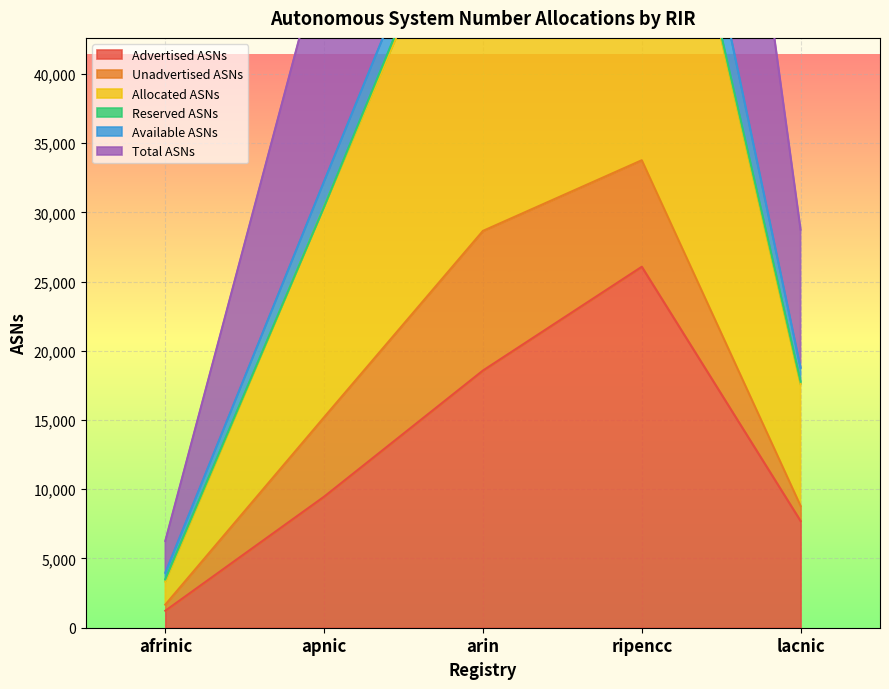

True or false: Allocated ASNs and Advertised ASNs intersect in this chart.

False